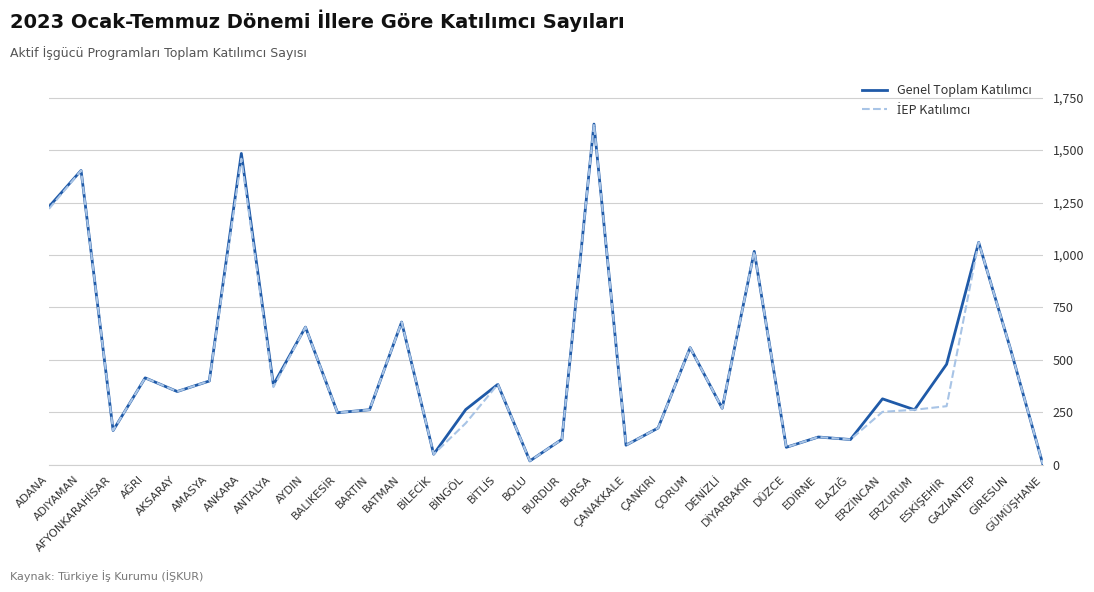

Rank the series at ELAZIĞ from highest to lowest value.

Genel Toplam Katılımcı, İEP Katılımcı